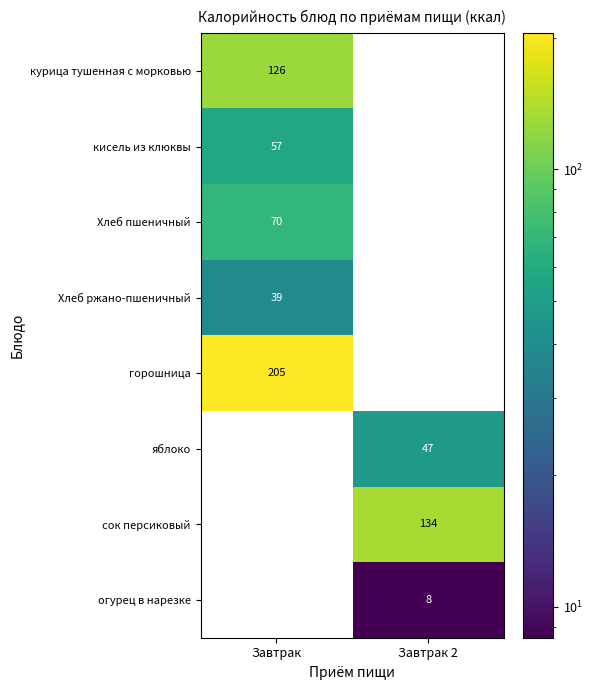

True or false: Хлеб пшеничный has a value of 70 at Завтрак.

True